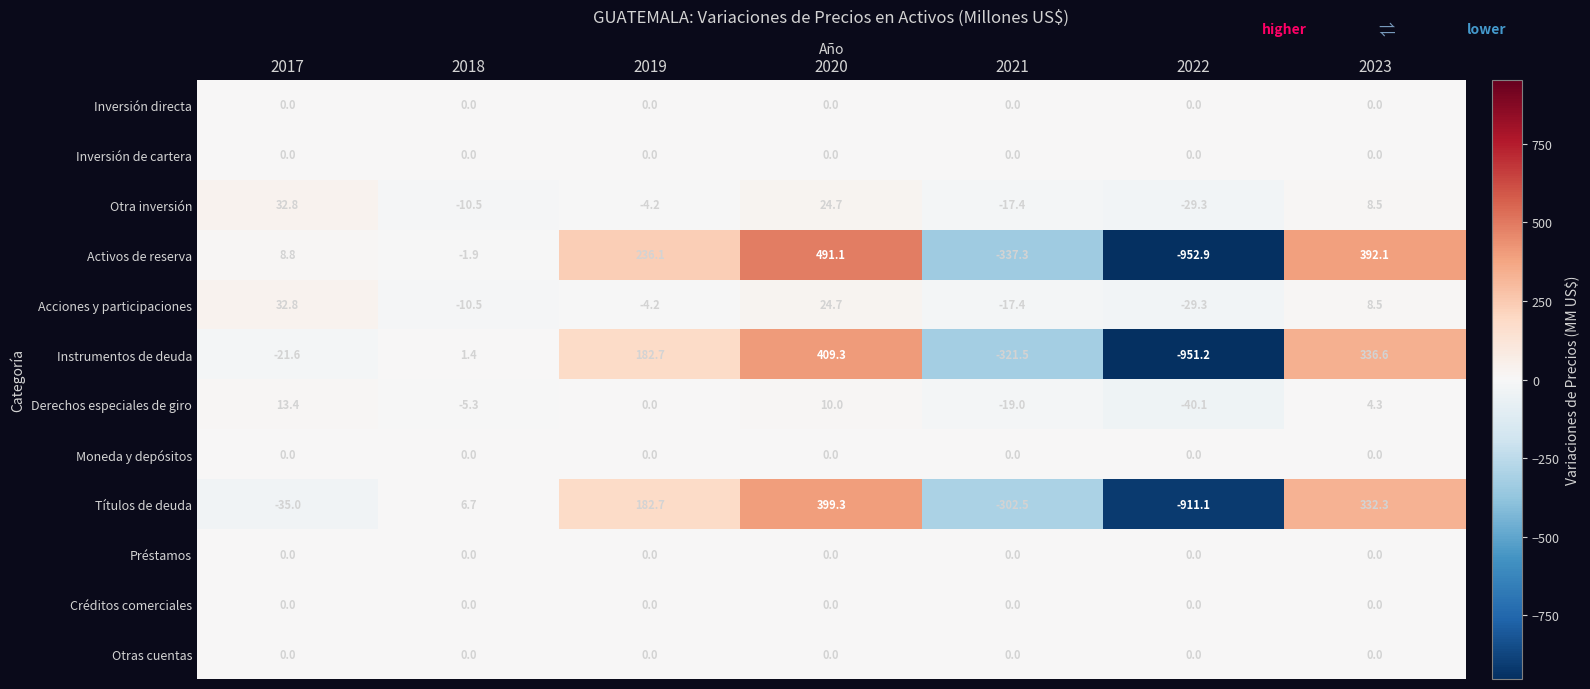

At which category is the sum across all series the highest?

2020